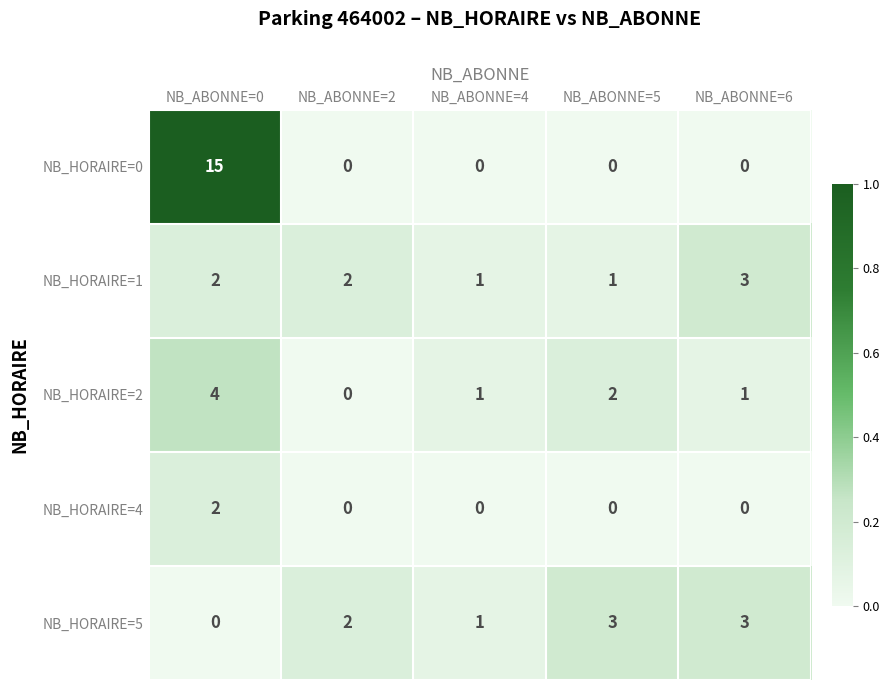

The NB_HORAIRE=2 series shows 2 at NB_ABONNE=6. True or false?

False